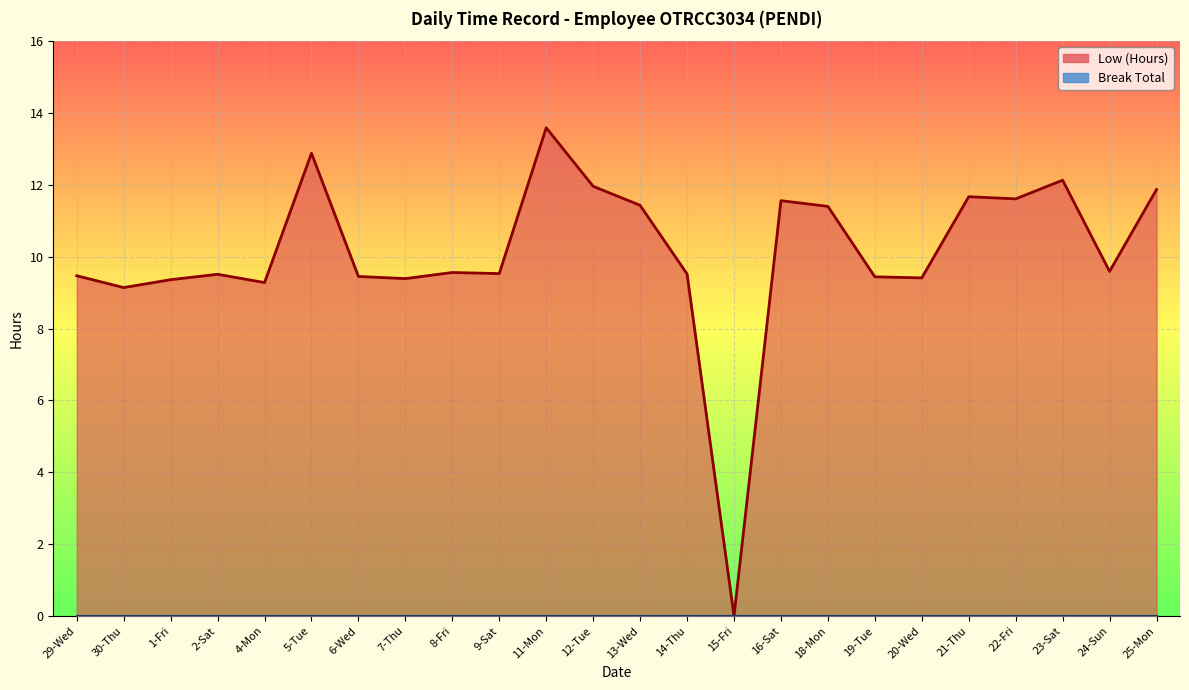

How many lines are shown in the chart?

1